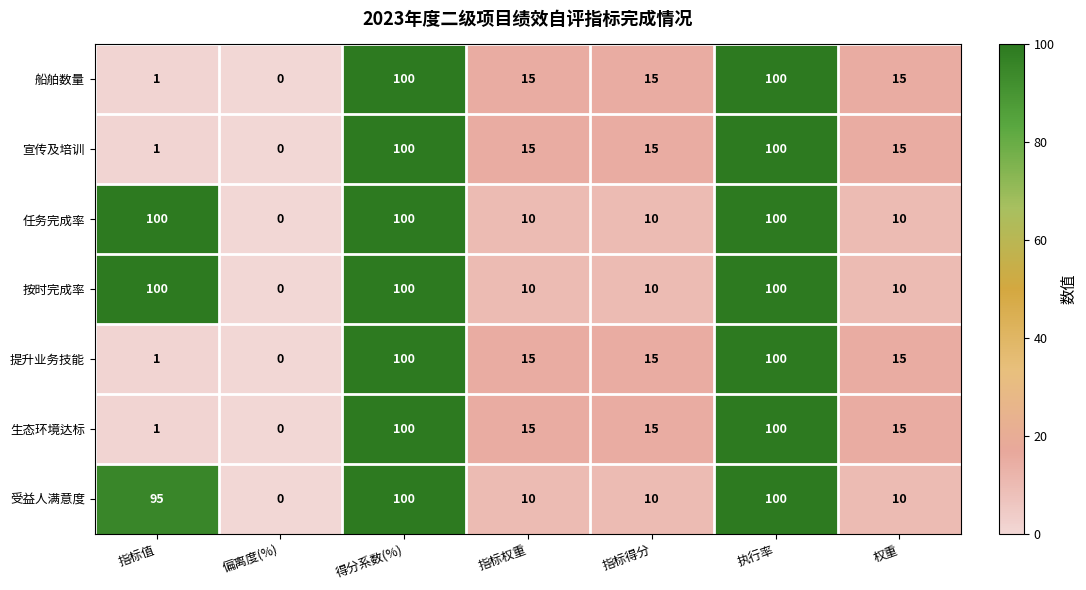

What is the sum of all 受益人满意度 values?

325